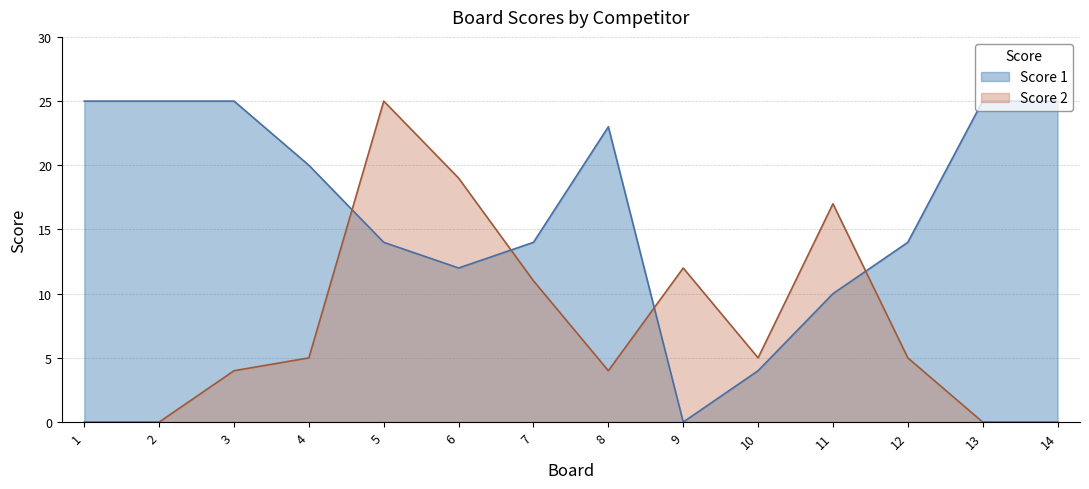

List the series in order of their peak value, highest first.

Score 1, Score 2